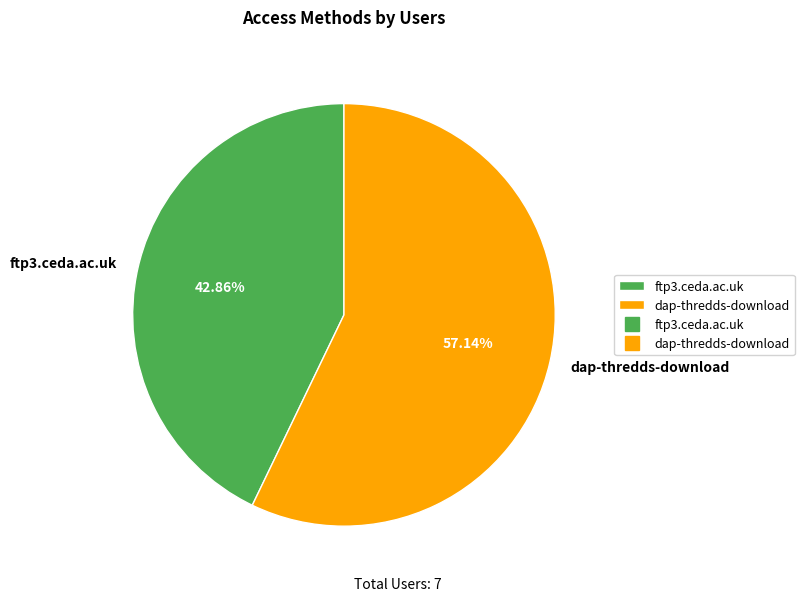

Which has a higher value, ftp3.ceda.ac.uk or dap-thredds-download?

dap-thredds-download